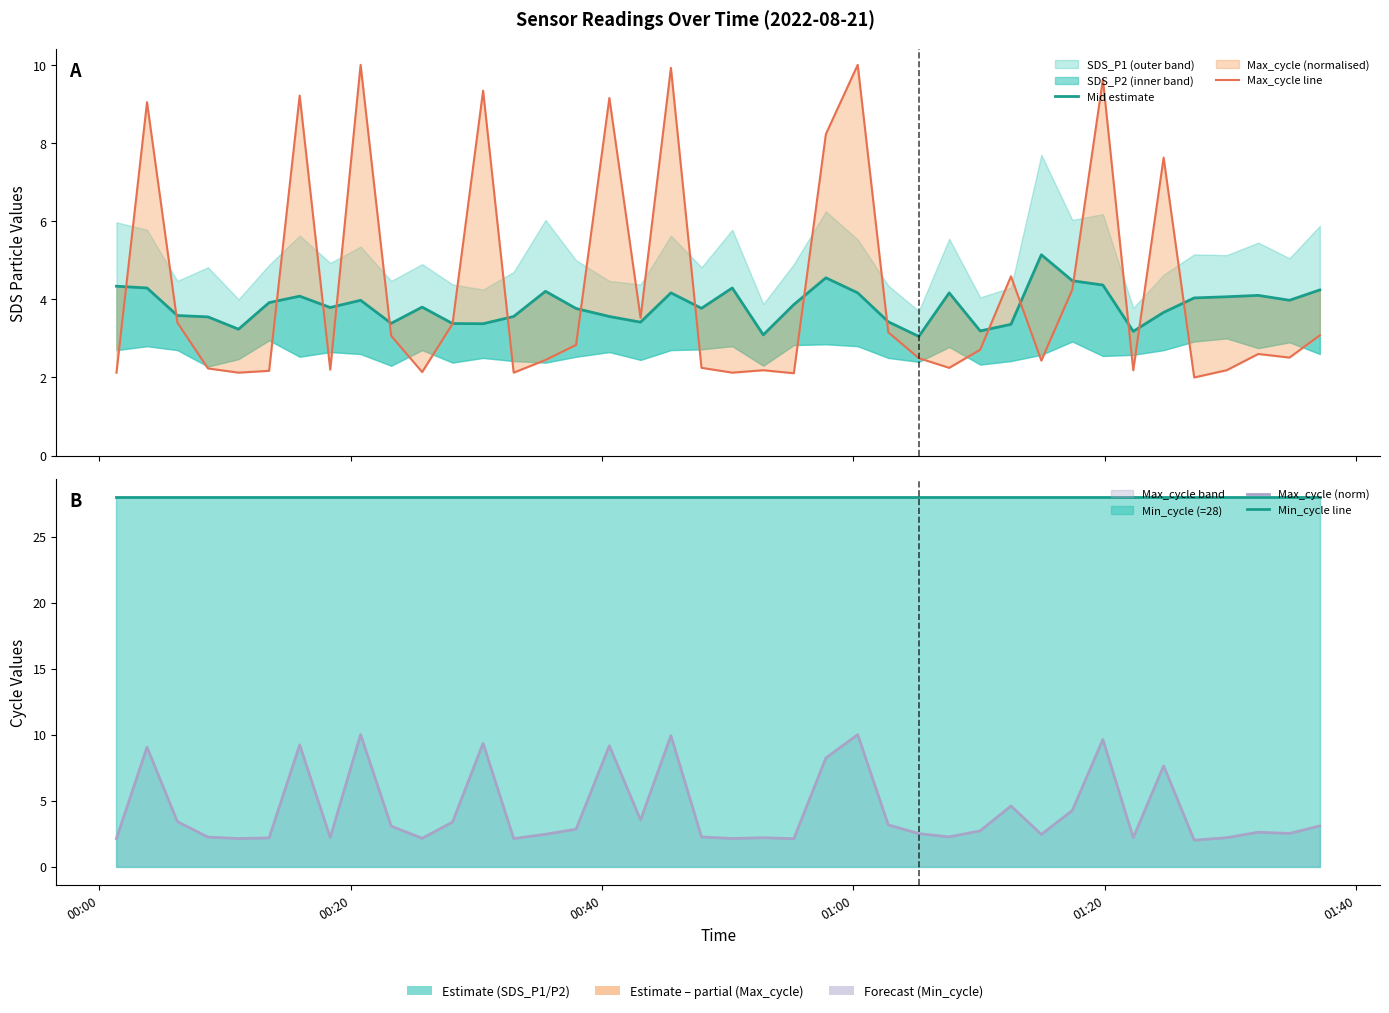

True or false: Min_cycle line has a value of 41.1 at 34.

False